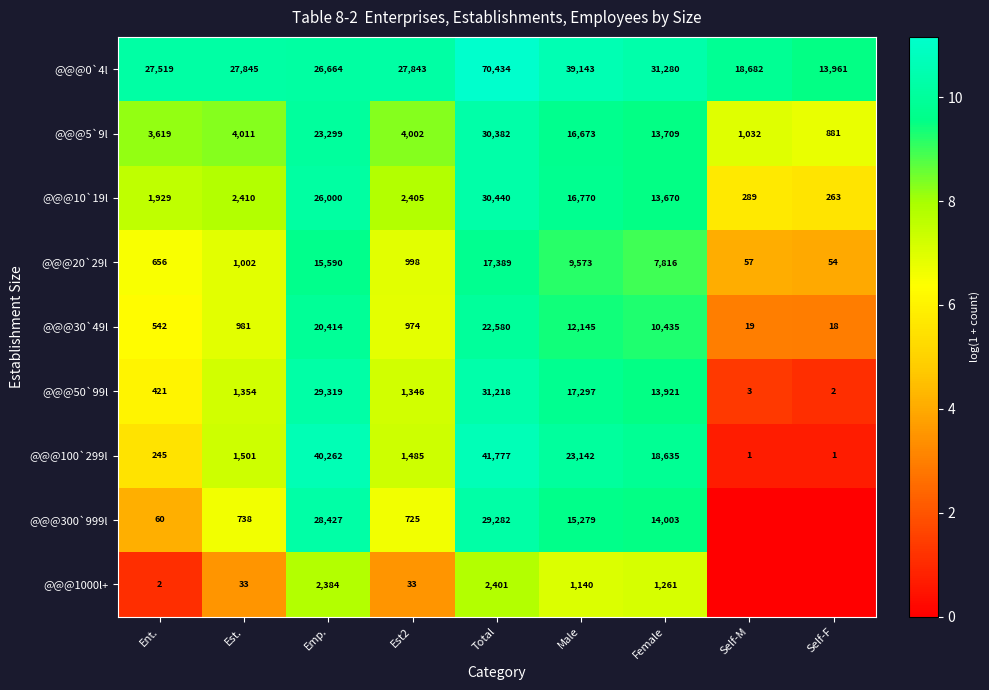

What is the total value across all series at Female?

124730